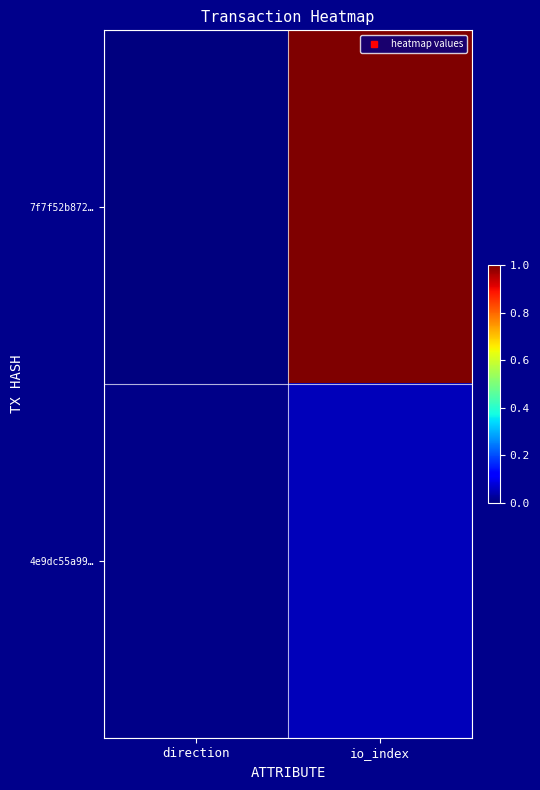

What is the spread (max minus min) of values at io_index?

0.9